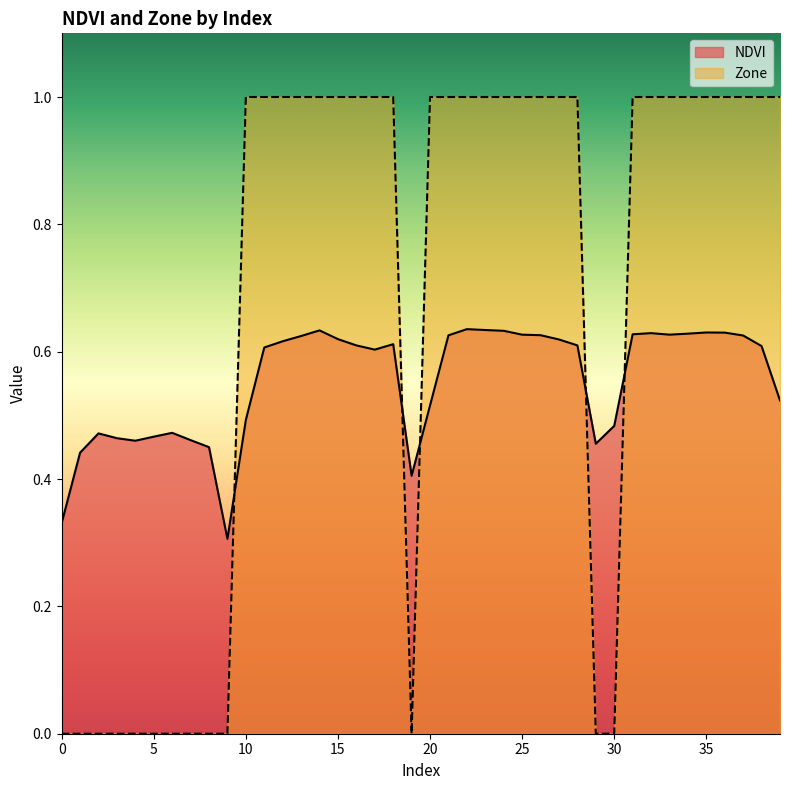

What is the sum of the Zone values at 26 and 0?

1.0